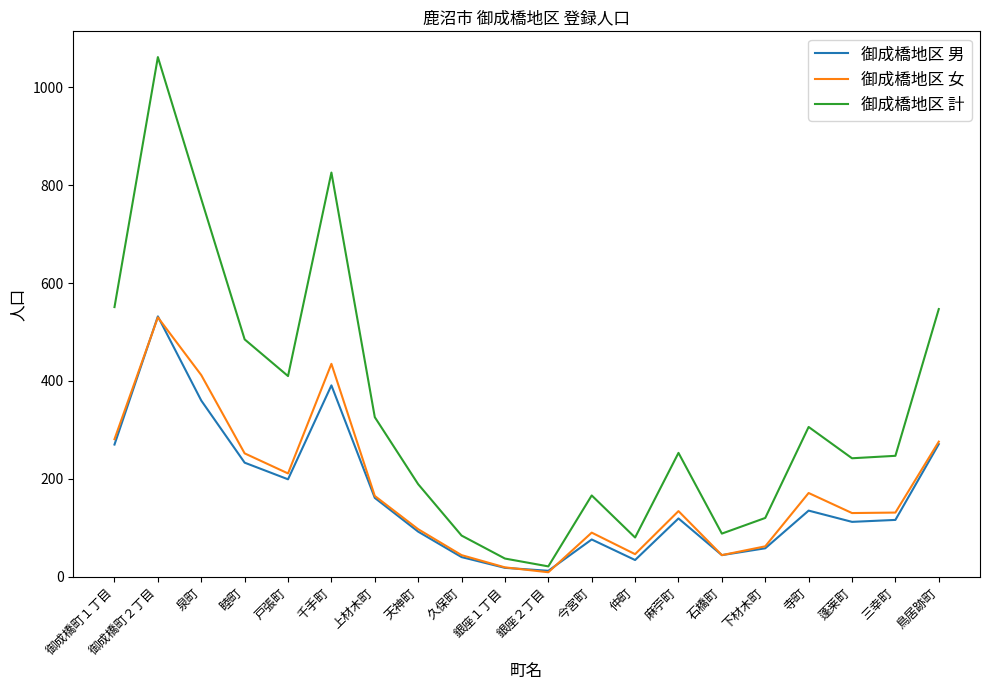

True or false: 御成橋地区 男 and 御成橋地区 計 cross at least once.

False